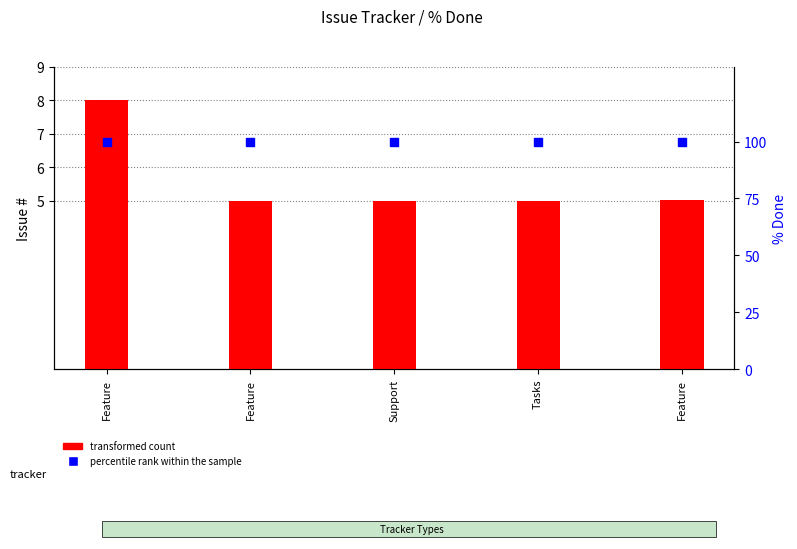

Which series contains the lowest Y value?

transformed count